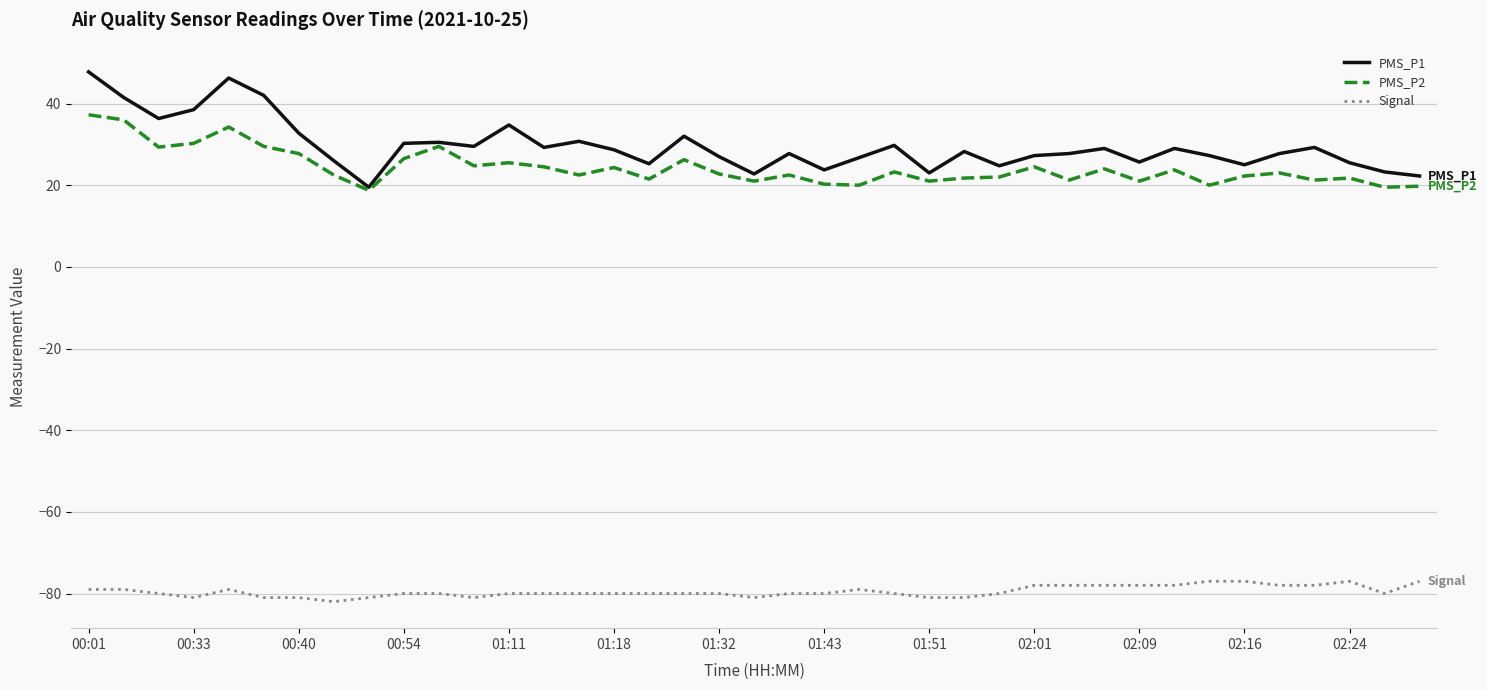

True or false: Signal and PMS_P1 intersect in this chart.

False